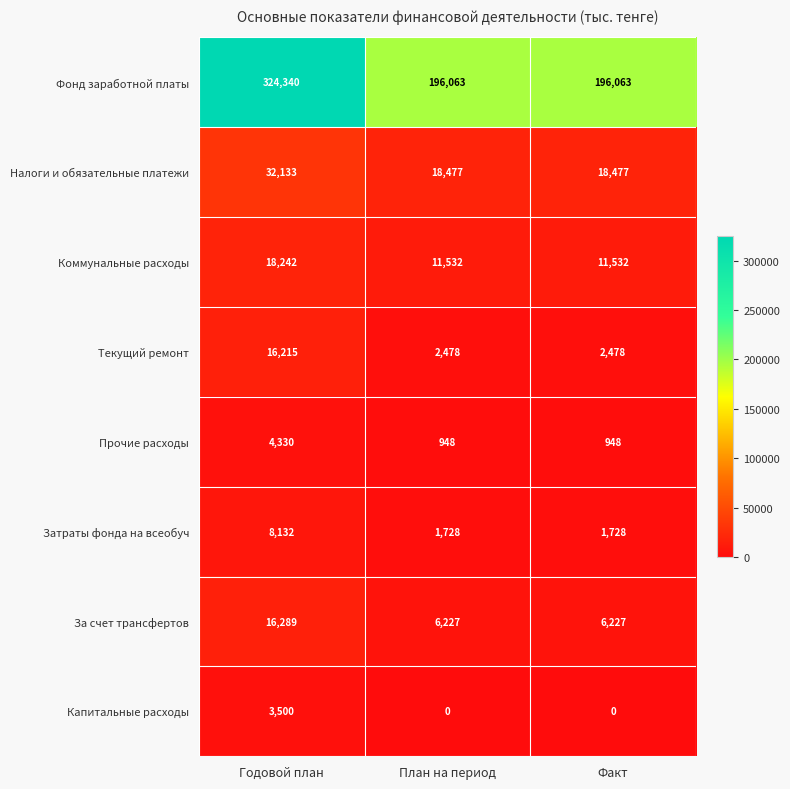

At how many categories does at least one series exceed 58934?

3